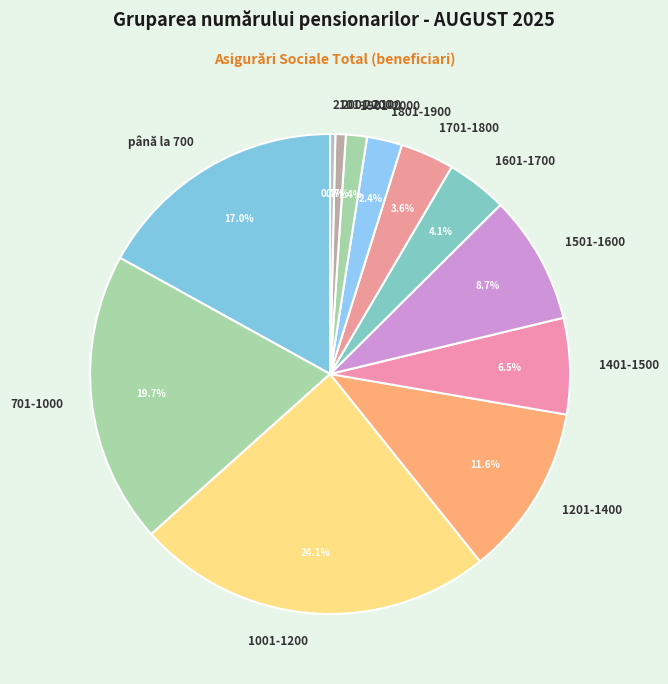

Count the number of slices in the pie.

12